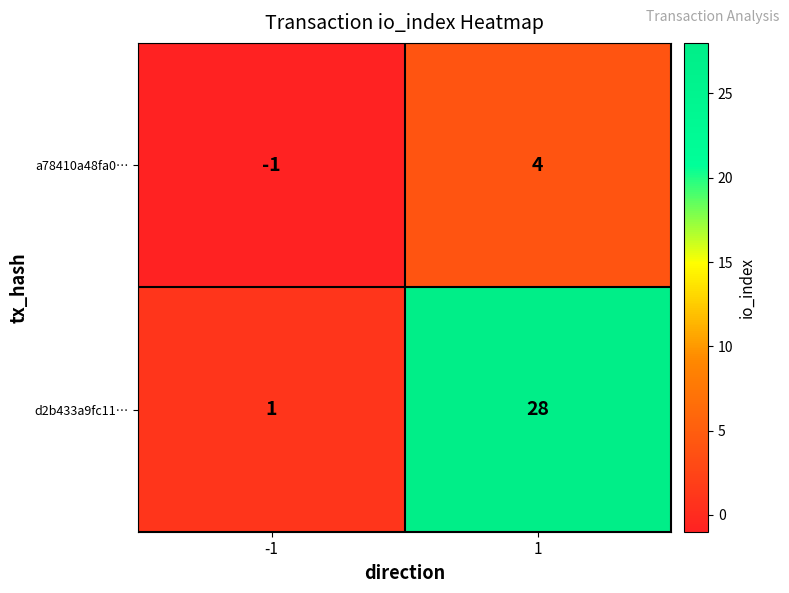

How many distinct data groups are displayed?

2